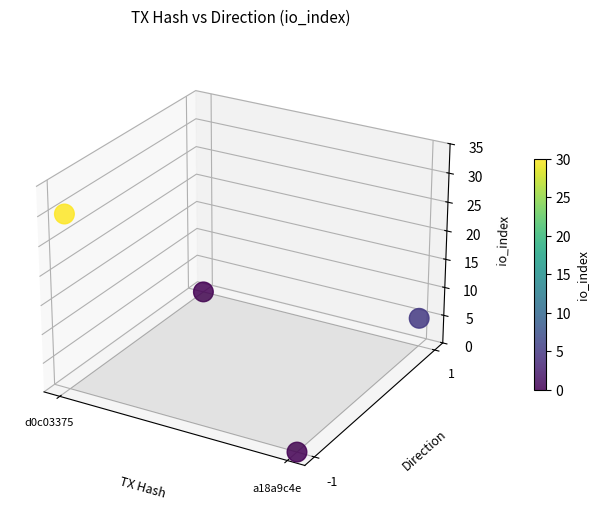

Between 3 and 2, which is larger?

3